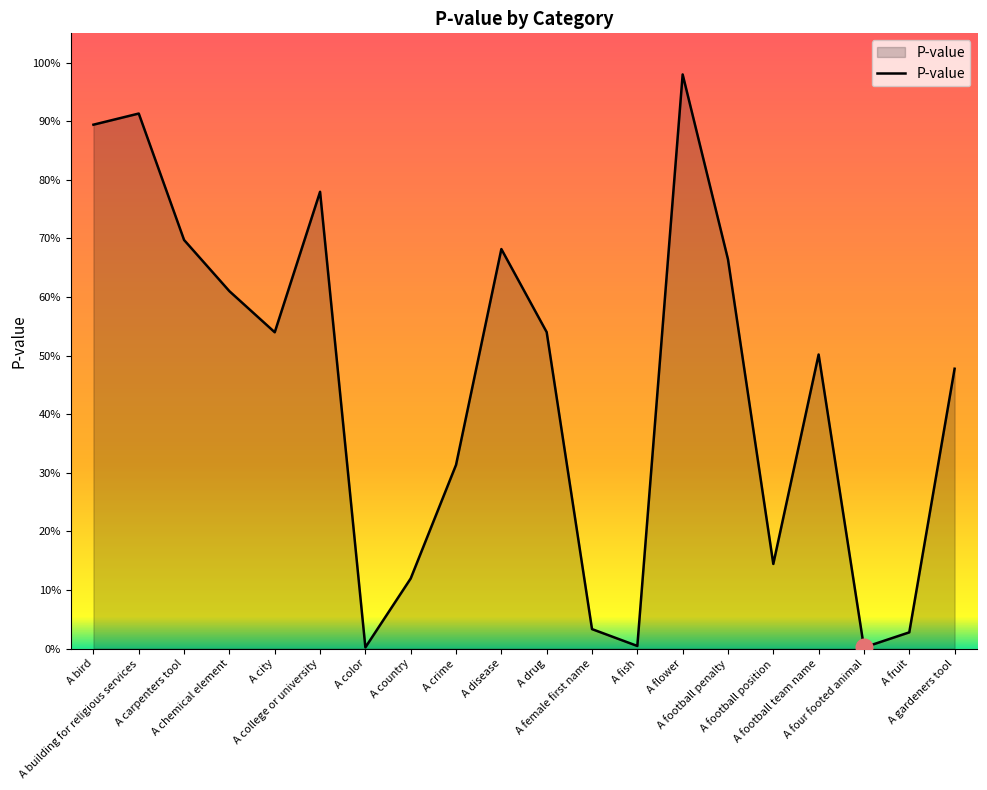

What is the label of the 20th point from the left?

A gardeners tool